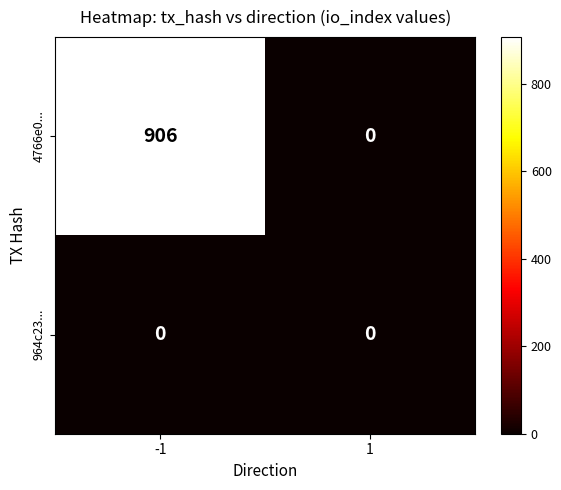

What is the sum of all 4766e0... values?

906